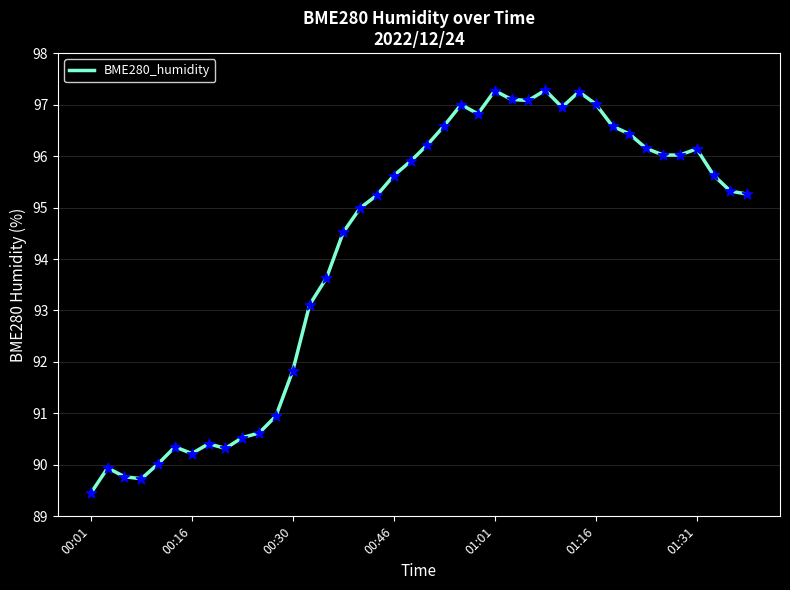

What is the greatest value displayed?

97.3